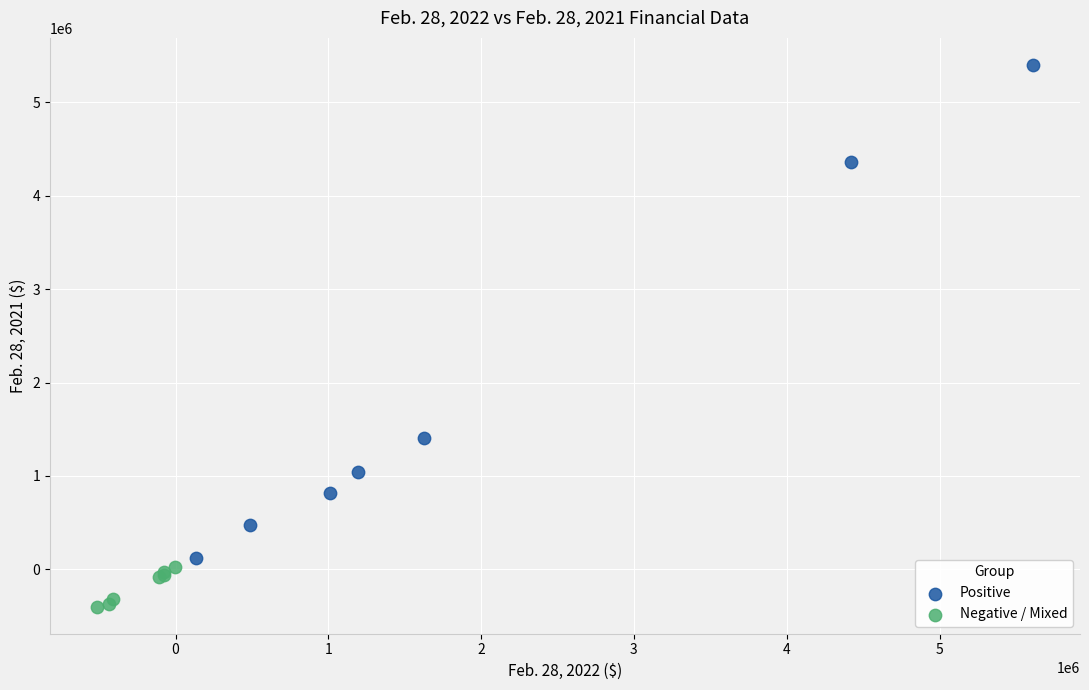

Which series reaches the maximum Y coordinate?

Positive